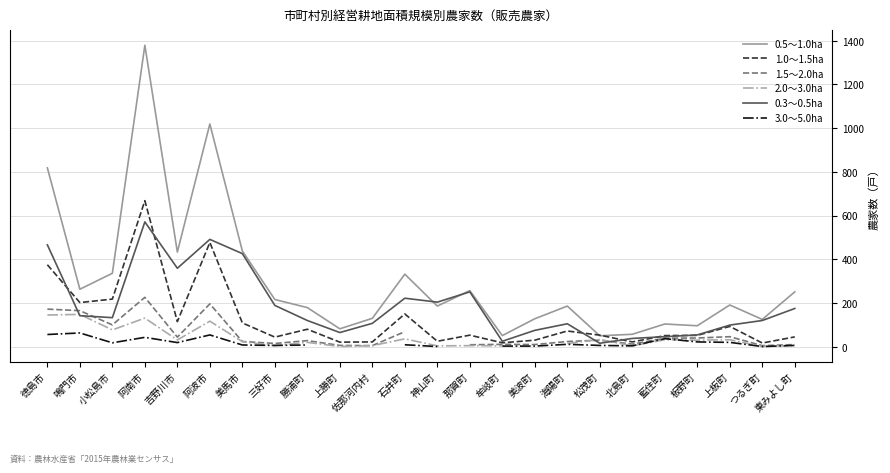

What is the total value across all series at 美馬市?

1028.0